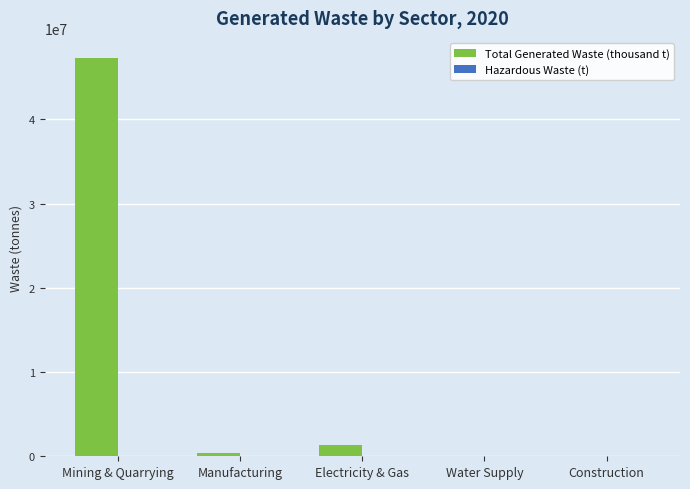

Which series changed the most between Mining & Quarrying and Electricity & Gas?

Total Generated Waste (thousand t)